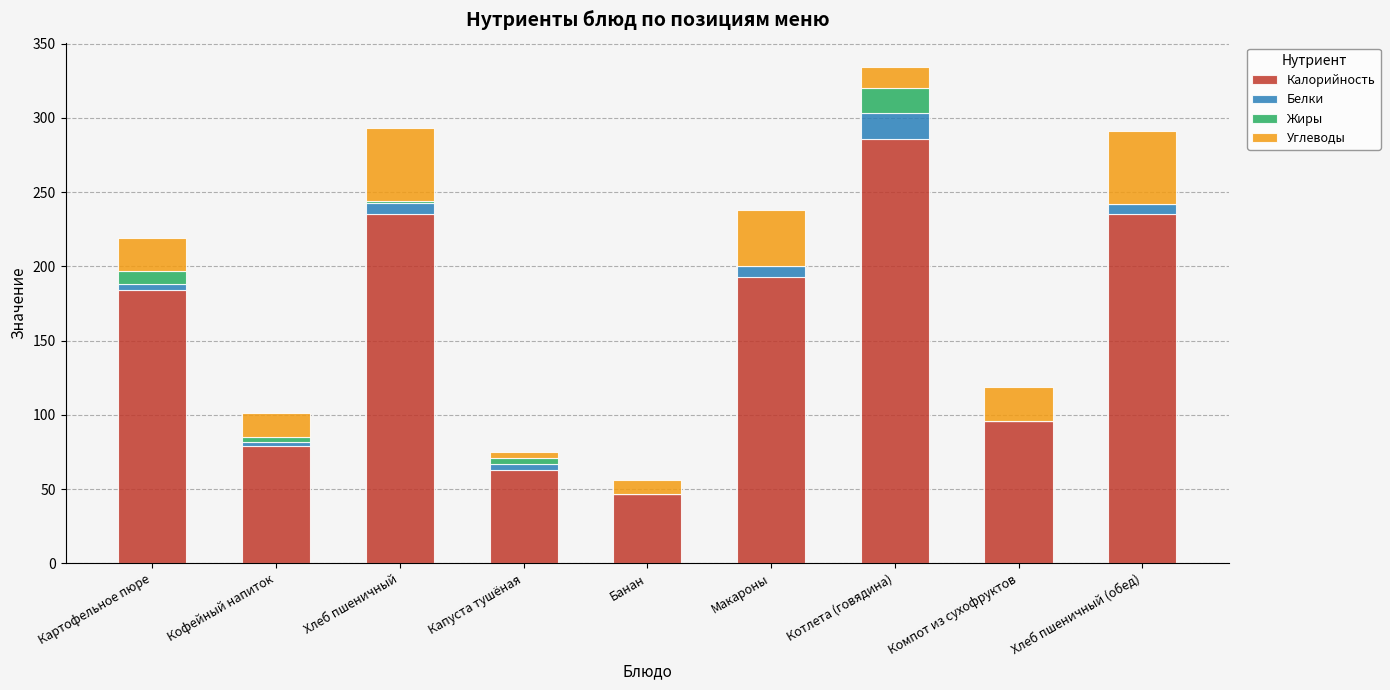

At which label is Калорийность closest to 166?

Картофельное пюре